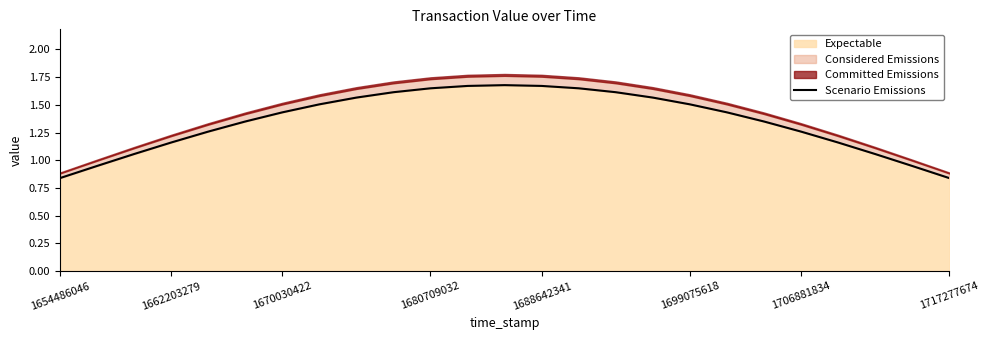

Count the number of values greater than 1.

21